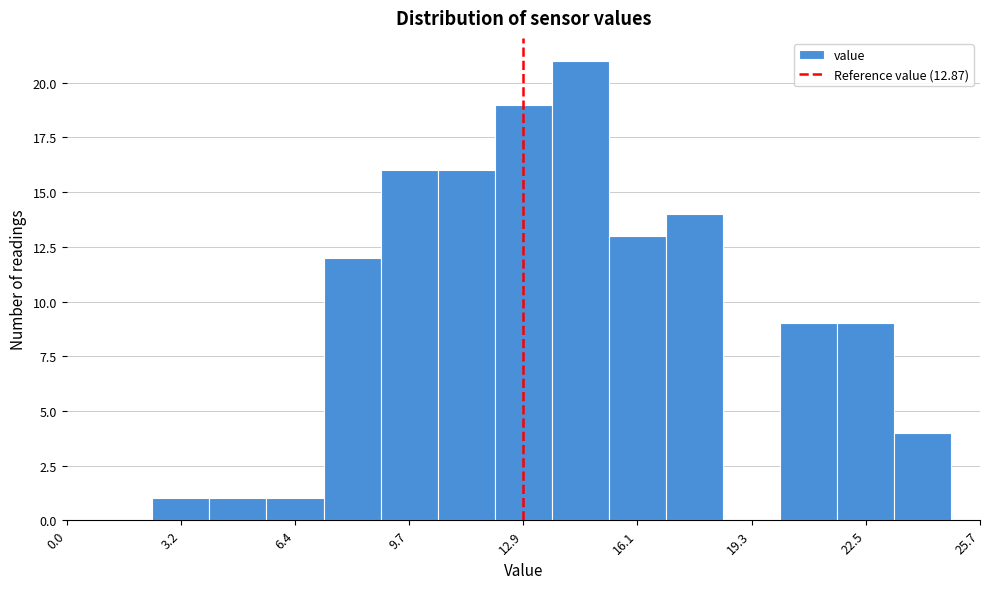

Read against the x-axis, roughly where is the centre of the tallest bar?

14.5